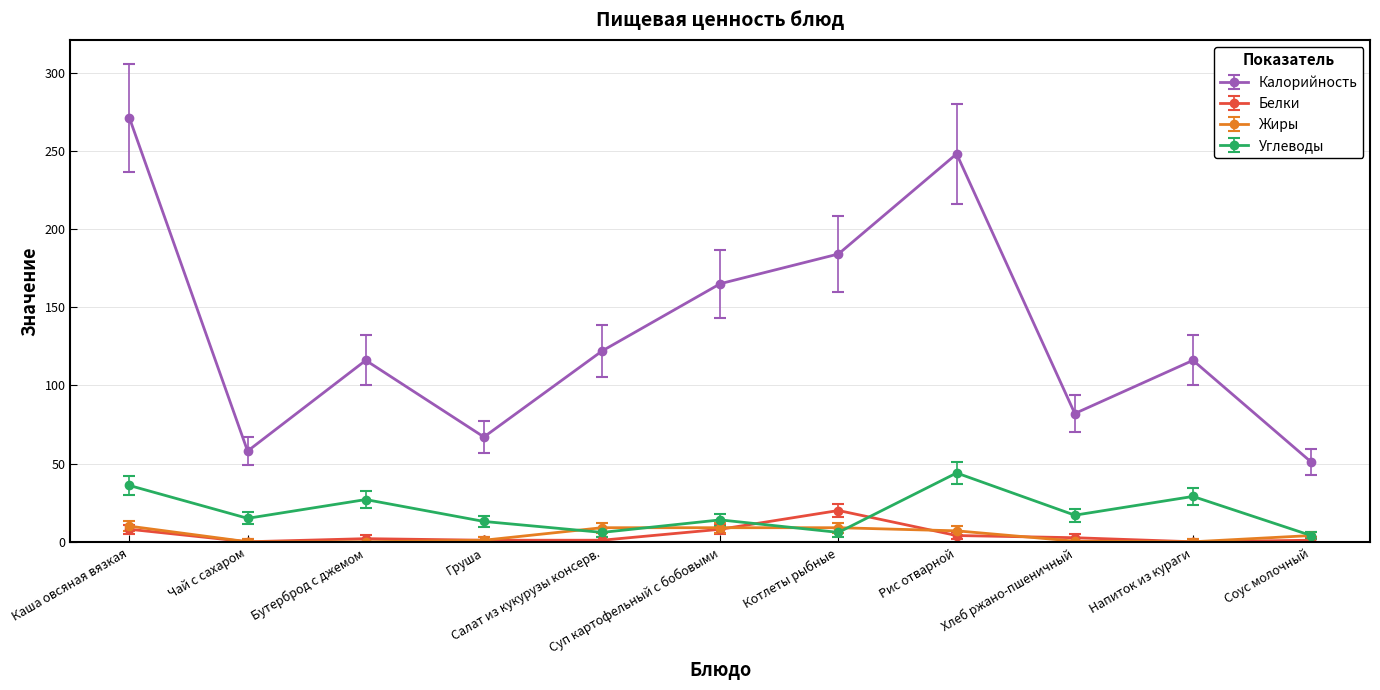

Count the number of categories in the chart.

11